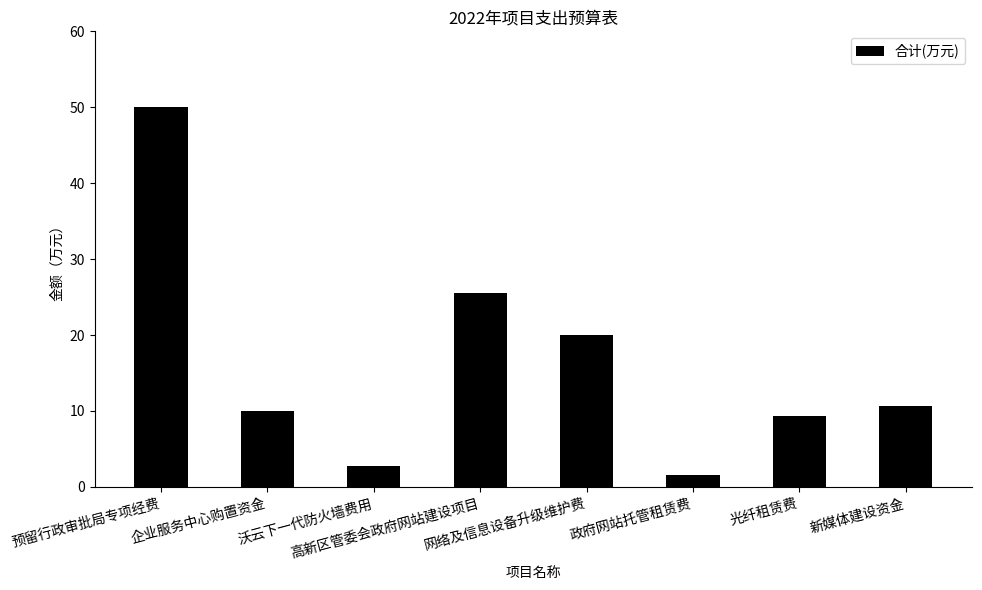

What is the change in value from 预留行政审批局专项经费 to 光纤租赁费?

-40.7